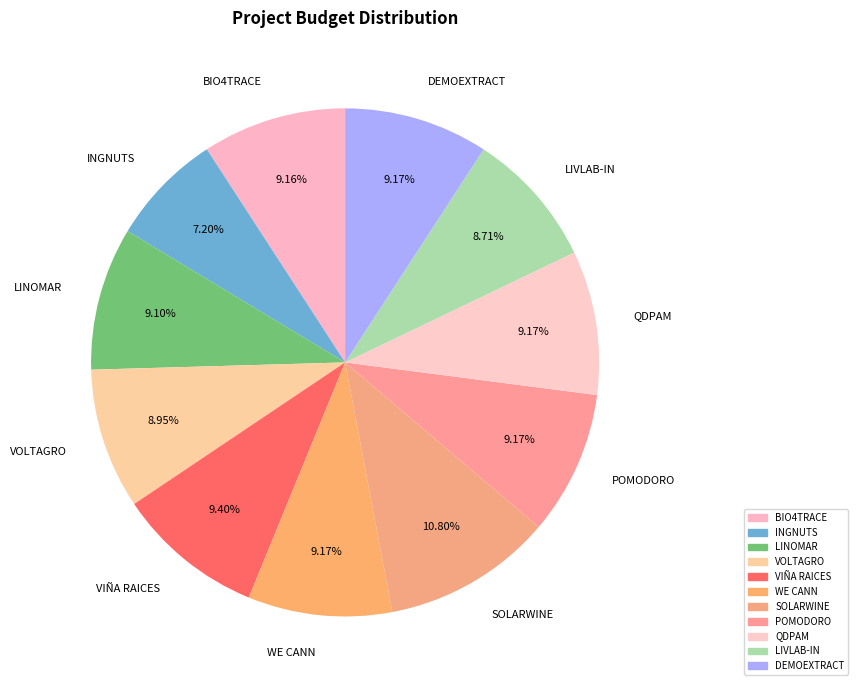

Does VOLTAGRO represent more than half of the total?

No